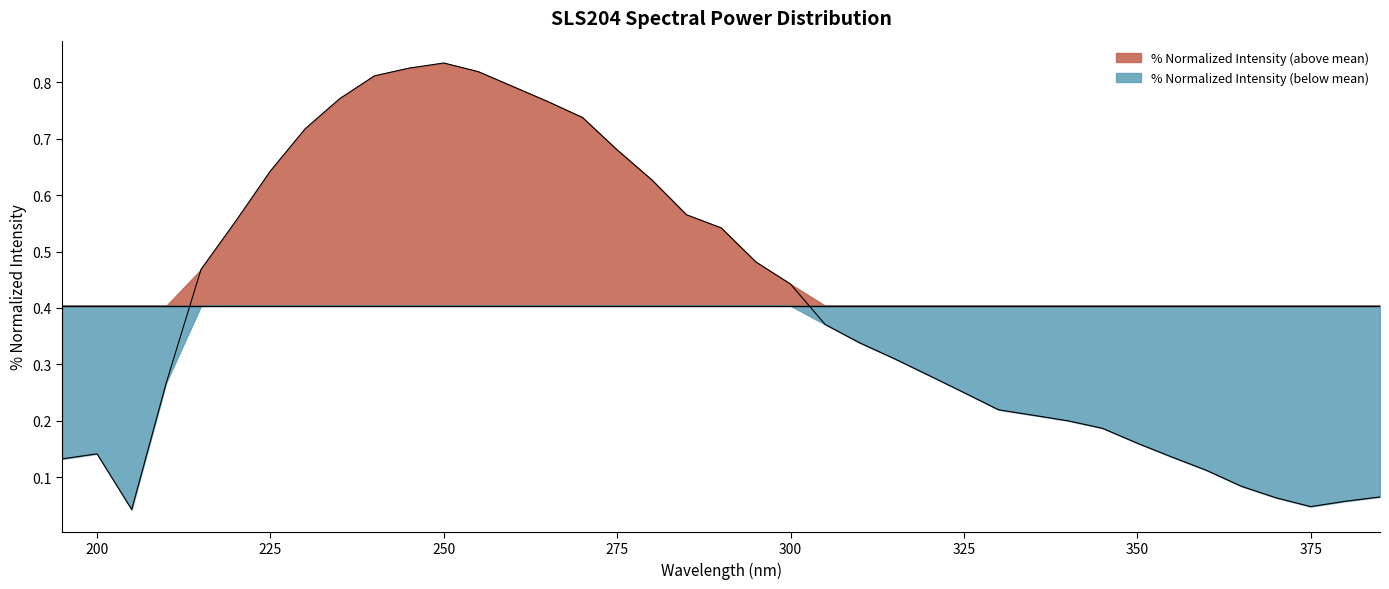

What is the sum of all values?

15.8